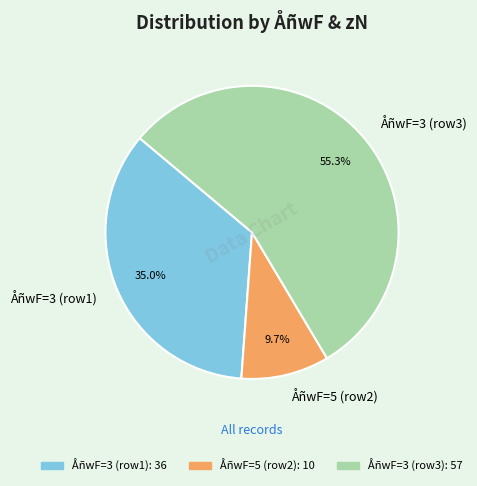

Rank the categories by value from highest to lowest.

ÅñwF=3 (row3), ÅñwF=3 (row1), ÅñwF=5 (row2)